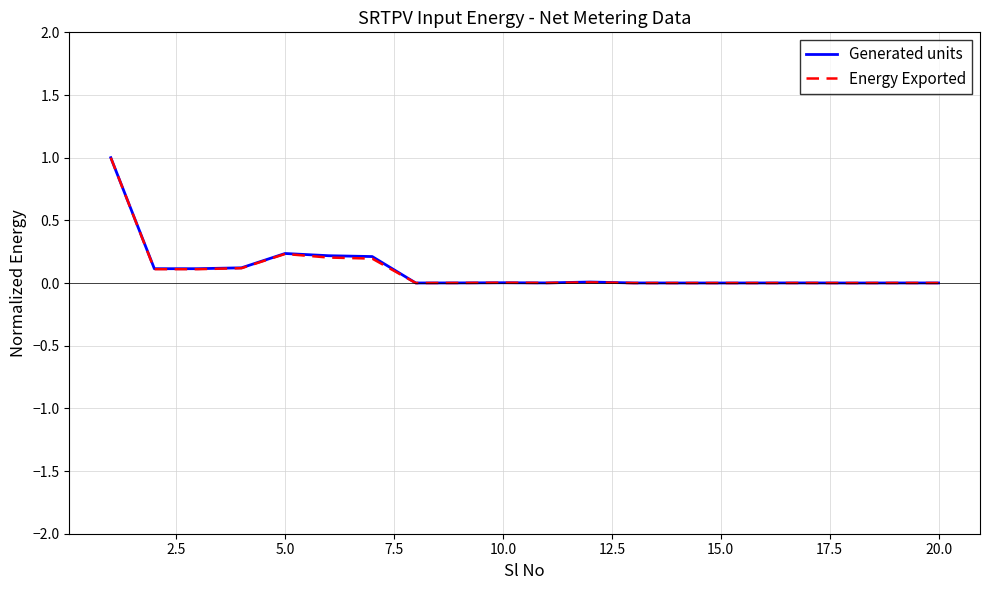

Which series has the widest spread of values?

Energy Exported